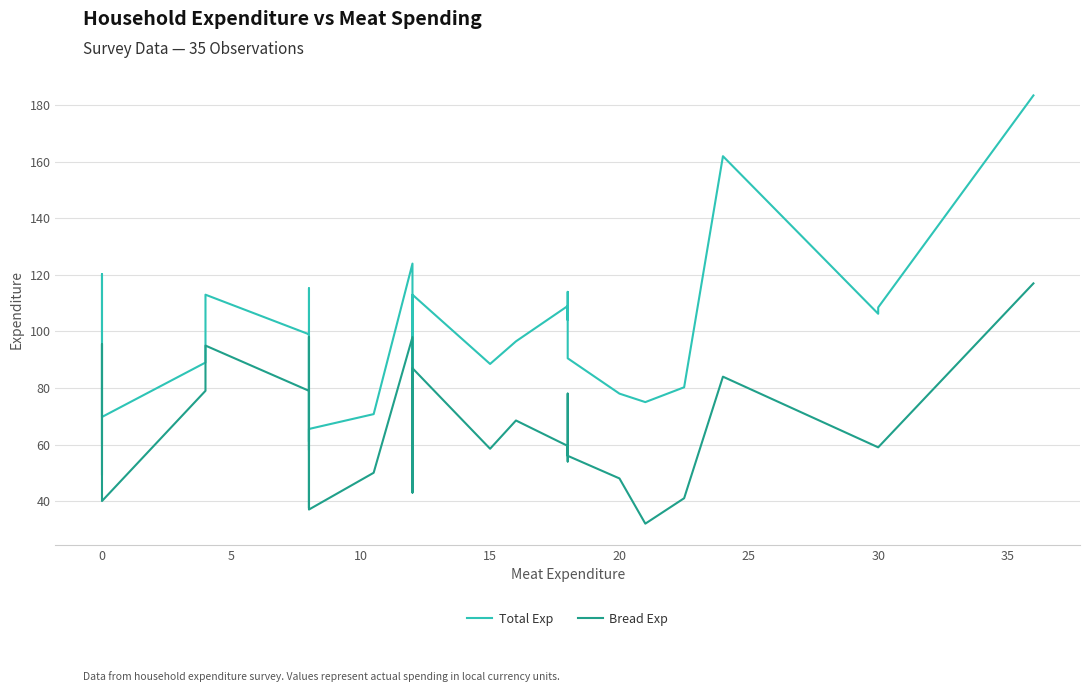

Between 30 and 33, which series saw the biggest shift?

Total Exp